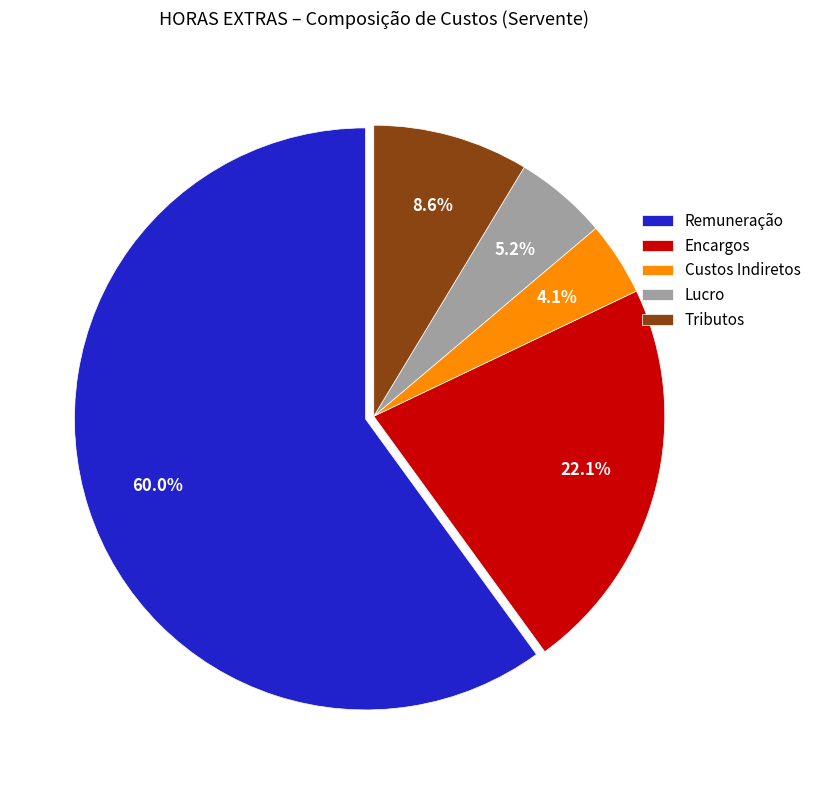

True or false: Remuneração accounts for 60% of the total.

True